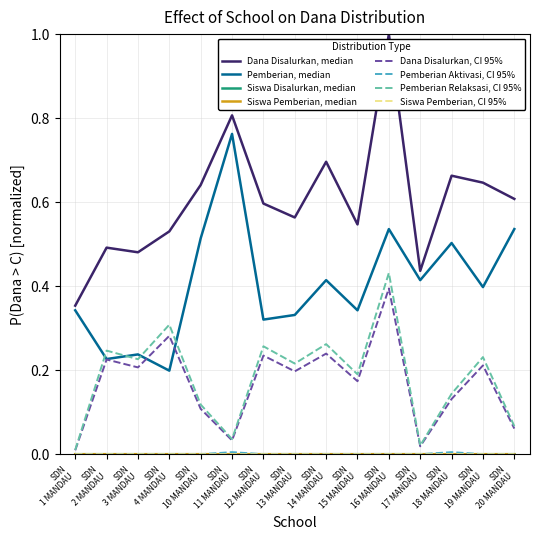

What is the greatest value displayed?

1.0